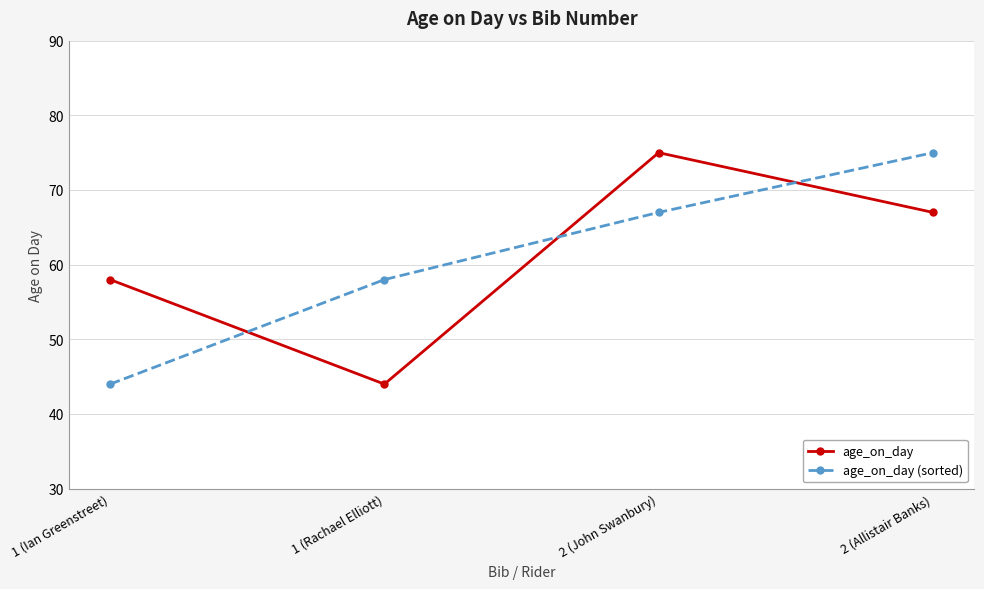

What is the total value across all series at 2 (Allistair Banks)?

142